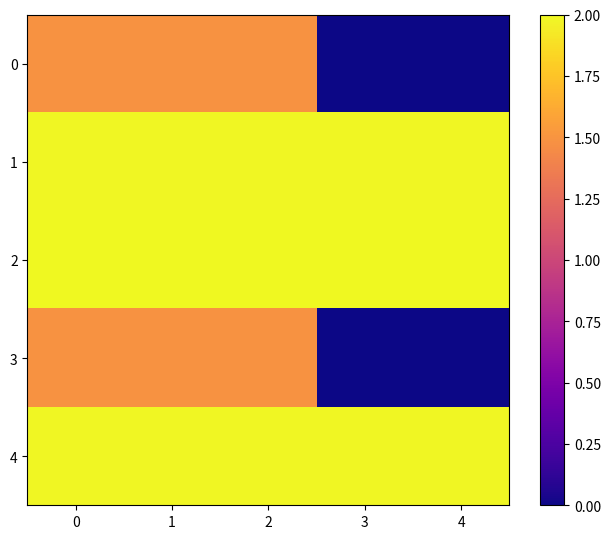

Reading left to right, what are all the values shown in this chart?

0: 0=8.2	1=8.2	2=8.2	3=0.0	4=0.0
1: 0=11.0	1=11.0	2=11.0	3=11.0	4=11.0
2: 0=11.0	1=11.0	2=11.0	3=11.0	4=11.0
3: 0=8.2	1=8.2	2=8.2	3=0.0	4=0.0
4: 0=11.0	1=11.0	2=11.0	3=11.0	4=11.0